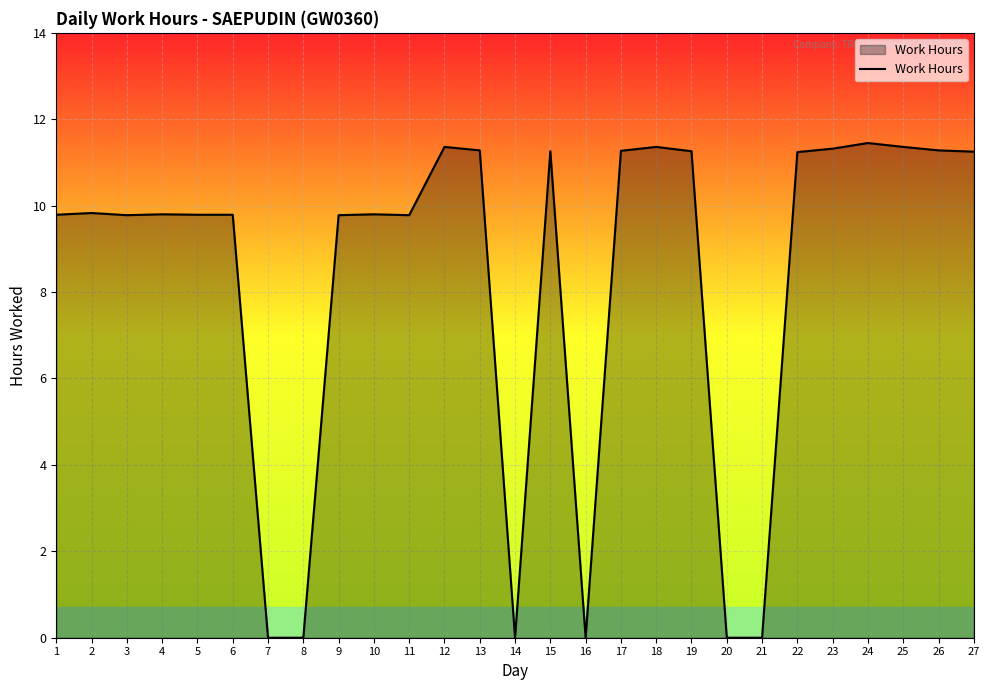

Is it true that the value at 8 is 6.0?

False